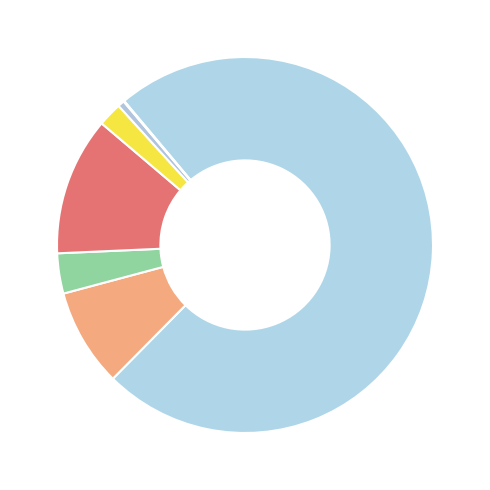

Rank the categories by value from lowest to highest.

Native Hawaiian and Other Pacific, American Indian and Alaska Native, Asian alone, Two or More Races, Some Other Race alone, Black or African American alone, White alone